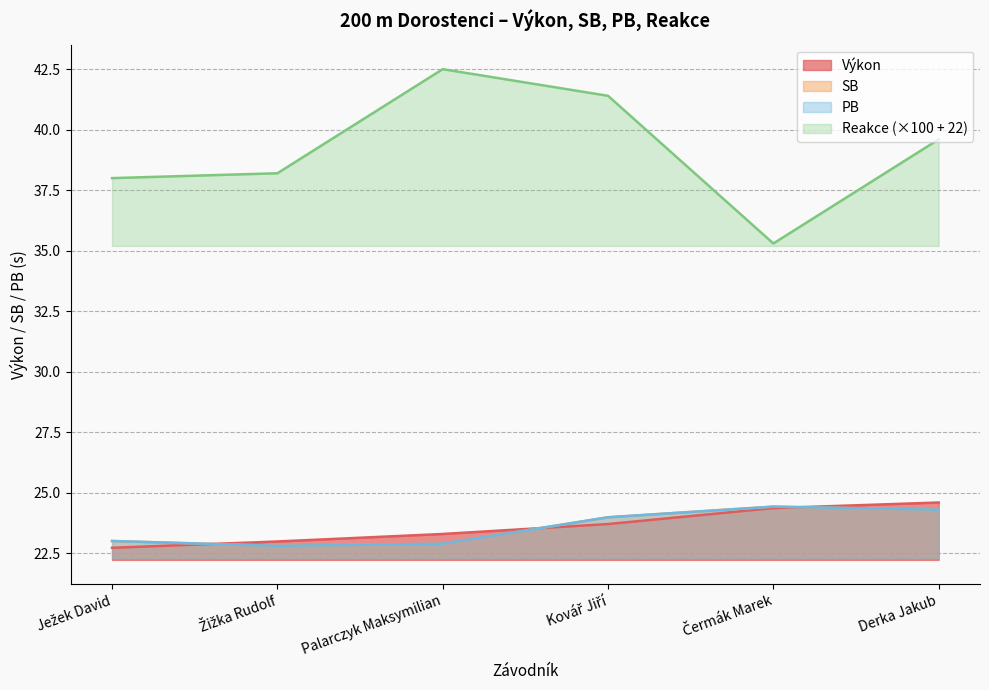

The value of PB at Palarczyk Maksymilian is 22.9. True or false?

True